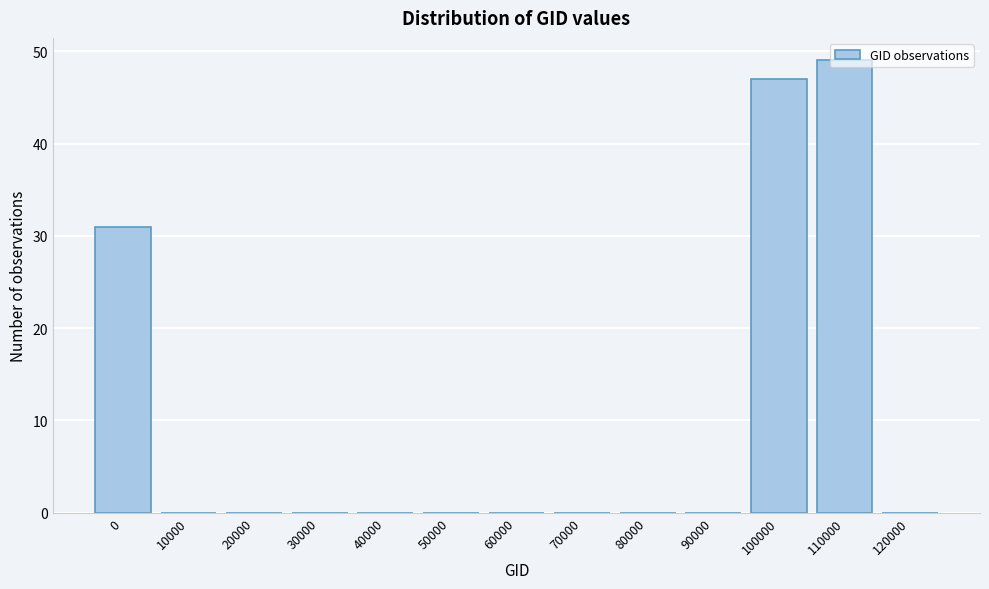

What is the greatest value displayed?

49